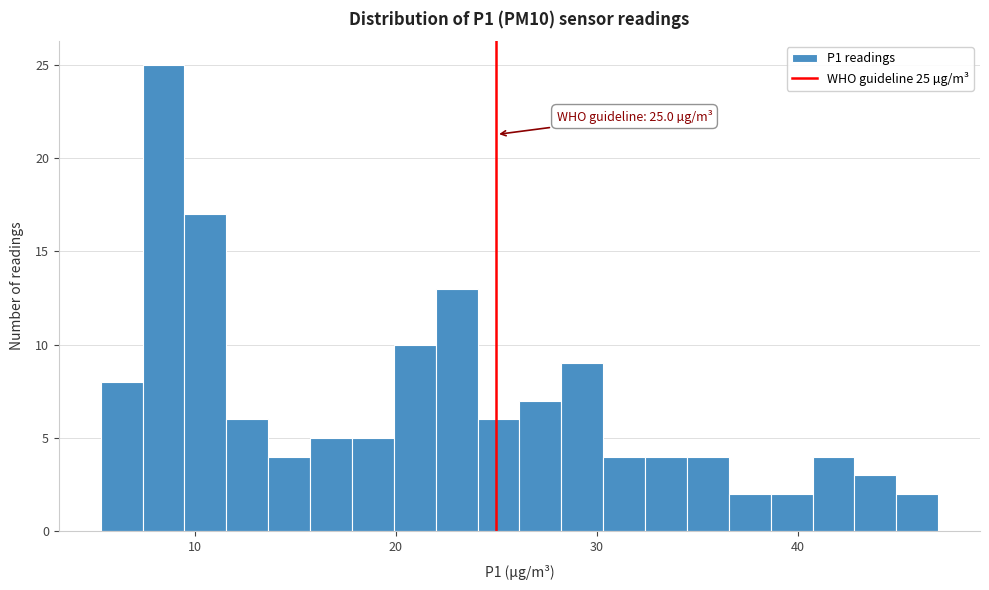

Around what value on the x-axis is the tallest bar? Give the approximate position of its centre, as read against the axis.

8